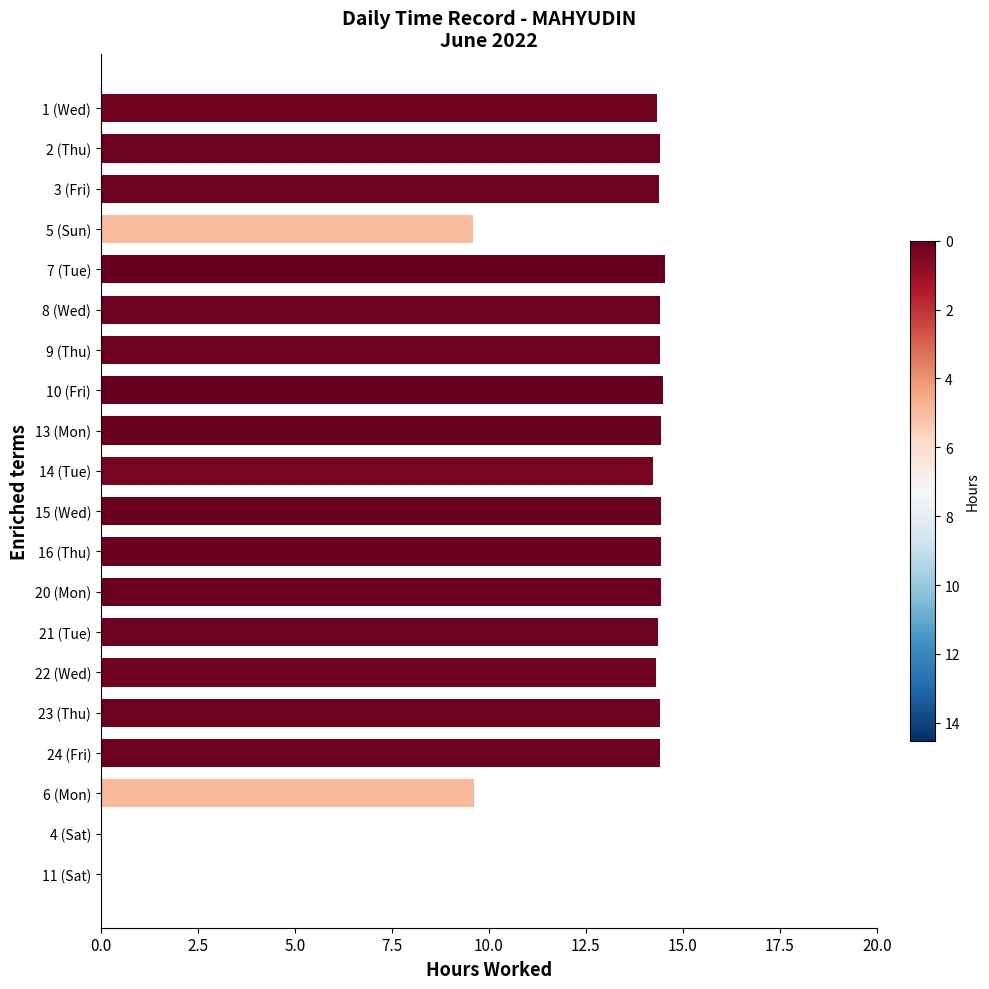

What is the sum of all values?

249.7